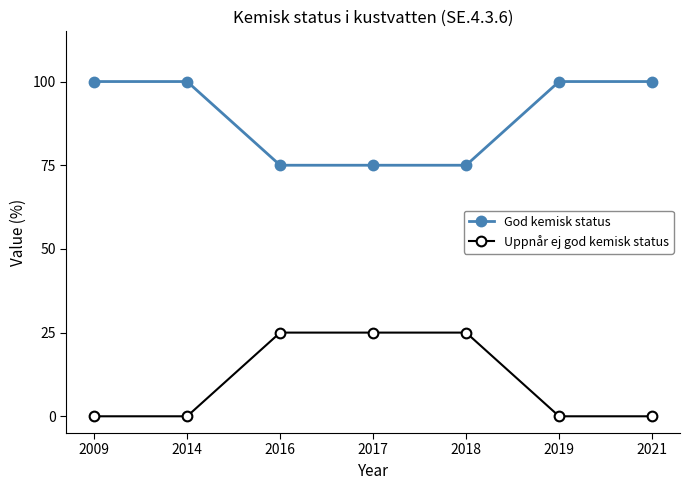

What is the difference between the highest and lowest values at 2019?

100